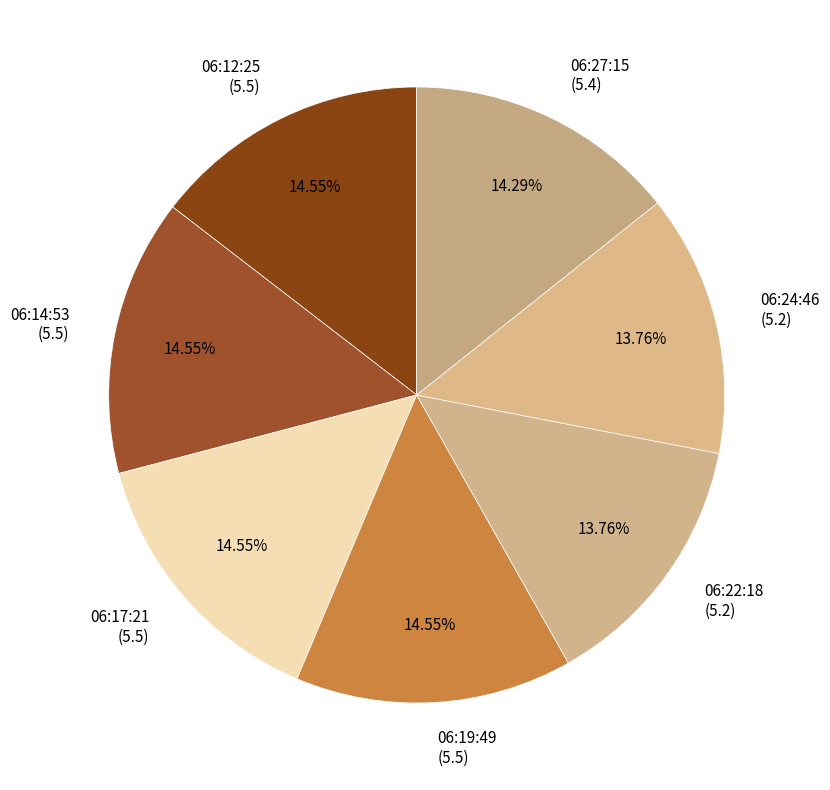

Do 06:24:46 (5.2) and 06:19:49 (5.5) together represent more than half of the pie?

No